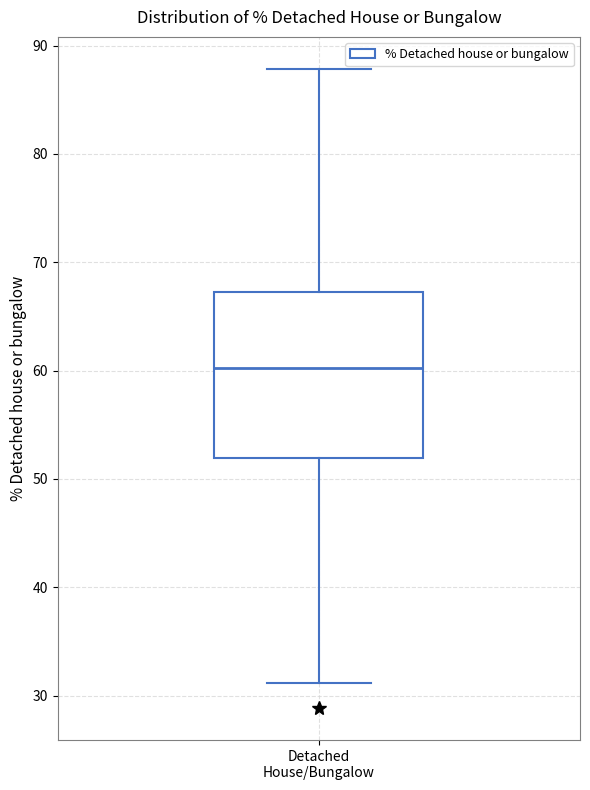

Read this box plot against the y-axis: the position of the median line, the range covered by the box, and the ends of both whiskers. The values are not printed on the chart, so give them approximately, as read against the axis.

median 60, box 52 to 67, whiskers 31 to 88